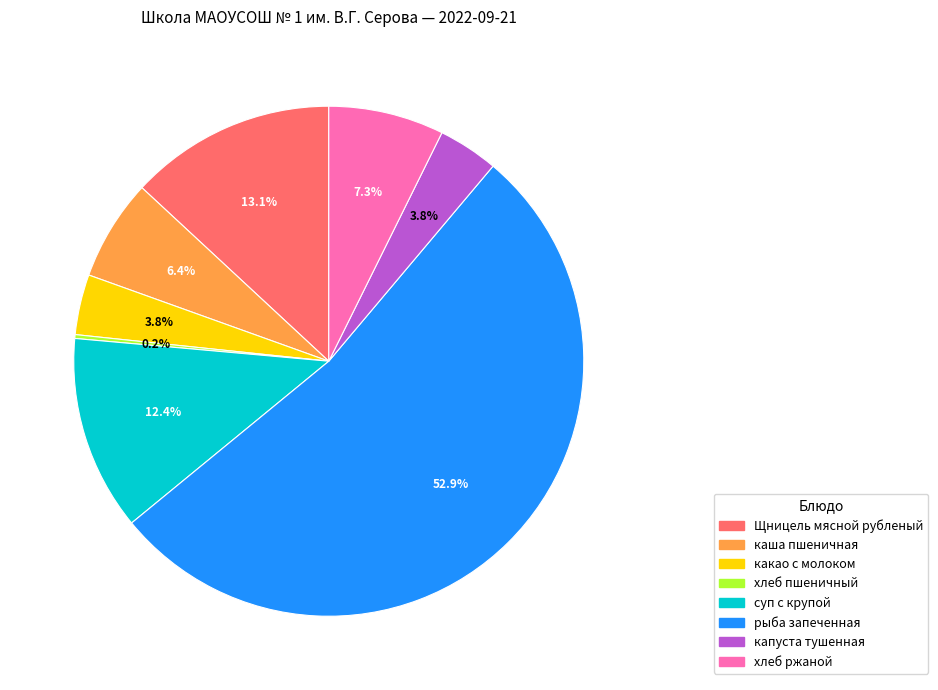

Does any single category account for the majority?

Yes